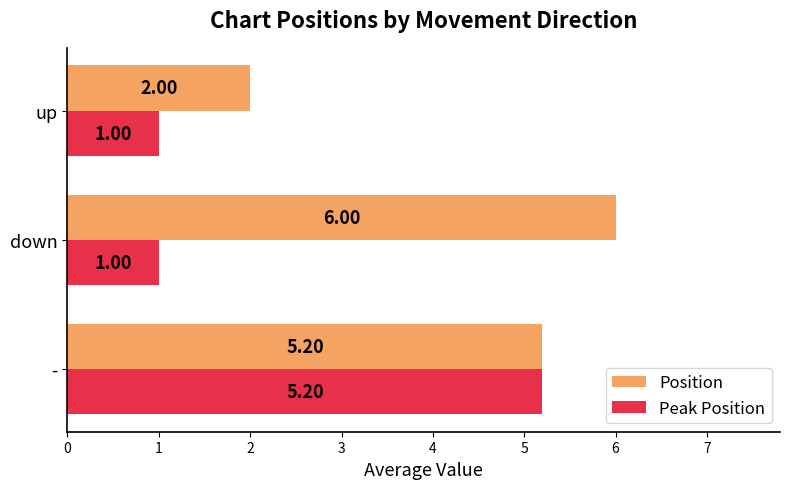

What is the smallest value displayed?

1.0